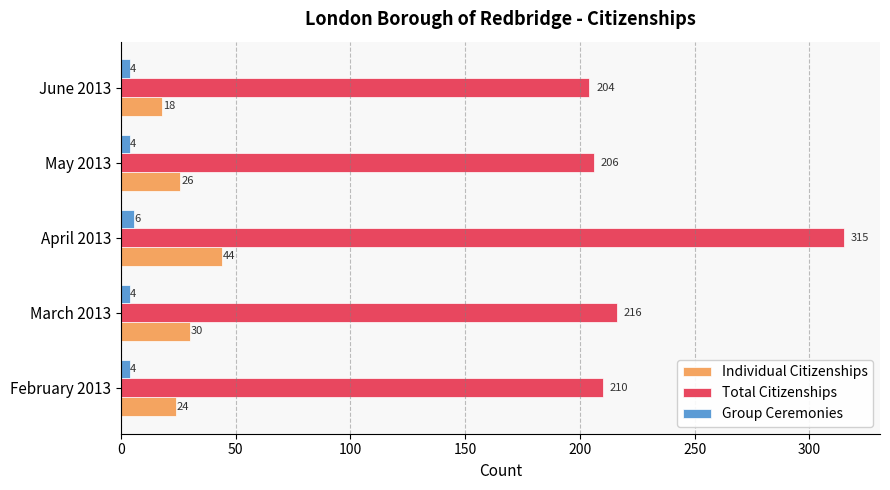

At May 2013, list the series in order from largest to smallest.

Total Citizenships, Individual Citizenships, Group Ceremonies